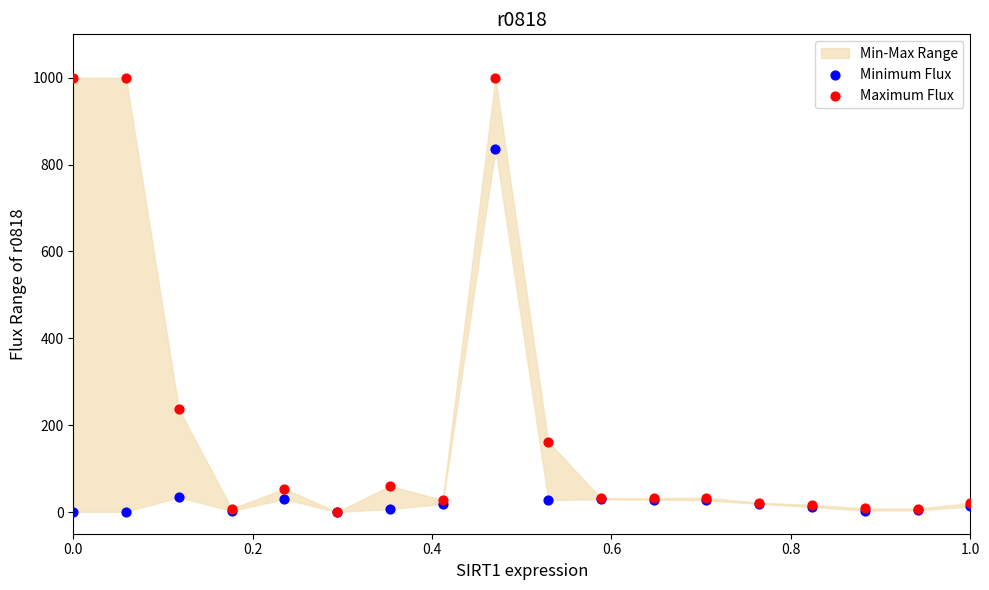

Across all series, what Y value is closest to 500?

237.1